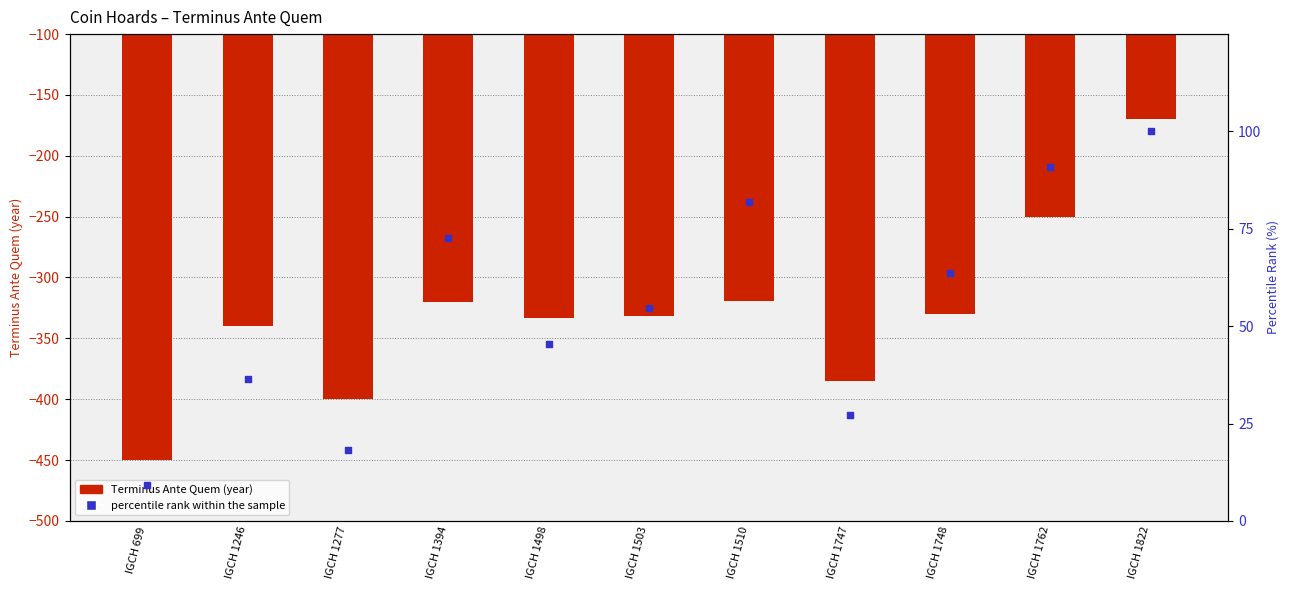

Which series contains the lowest Y value?

Terminus Ante Quem